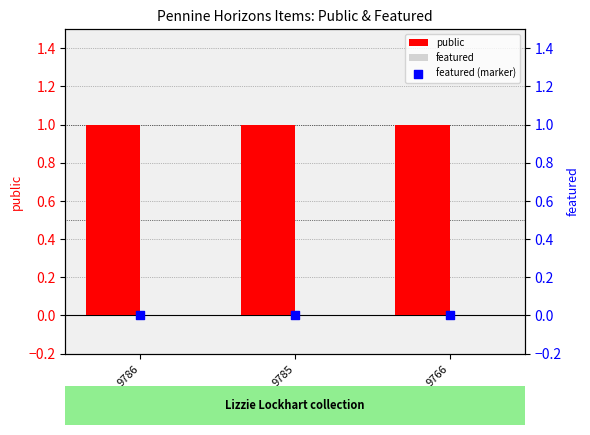

Which series has the largest Y range (max minus min)?

public